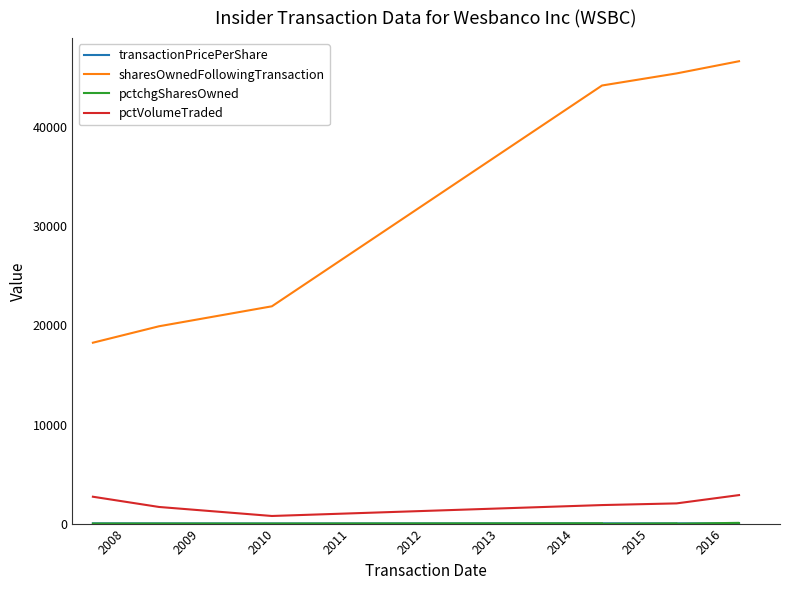

At which category does pctchgSharesOwned reach its first local valley?

2011